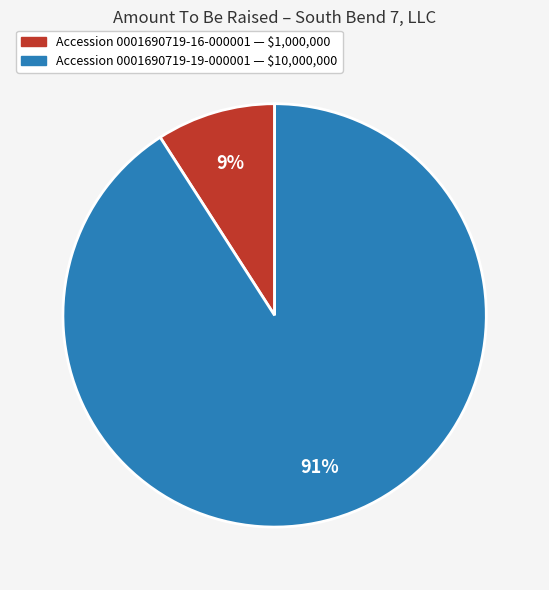

Count the number of slices in the pie.

2